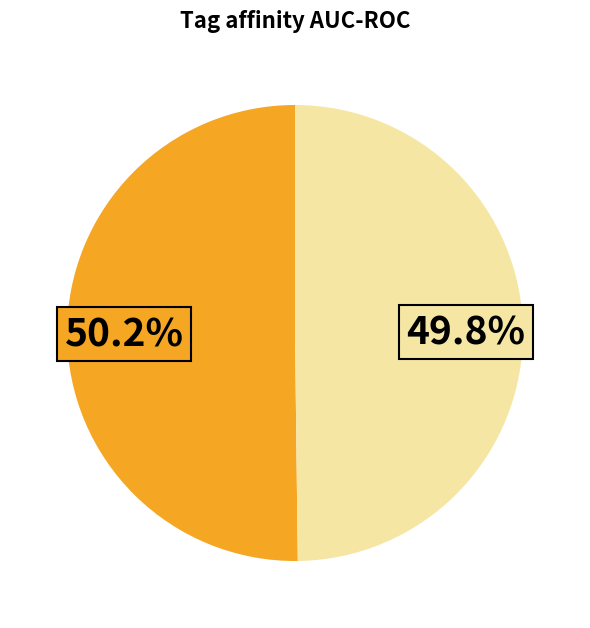

Is there any slice that represents more than half of the pie?

Yes